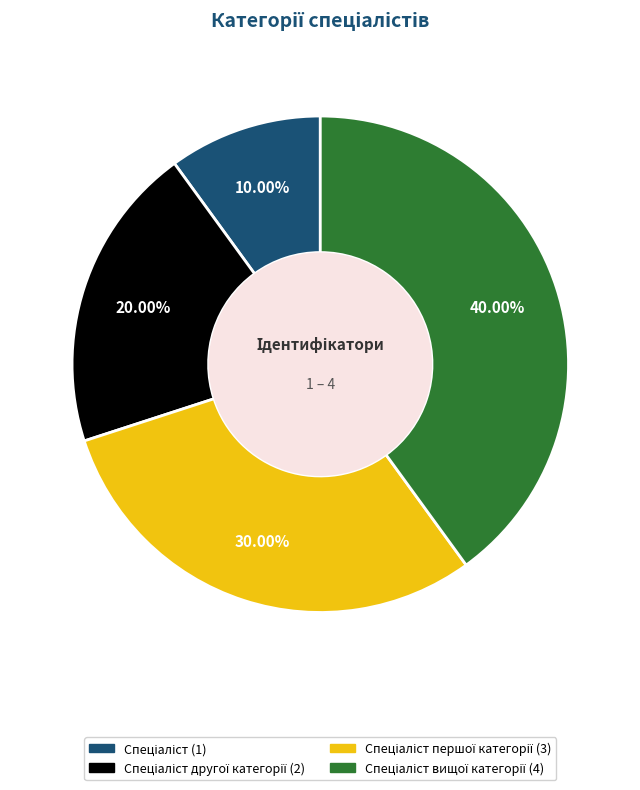

Is there any slice that represents more than half of the pie?

No